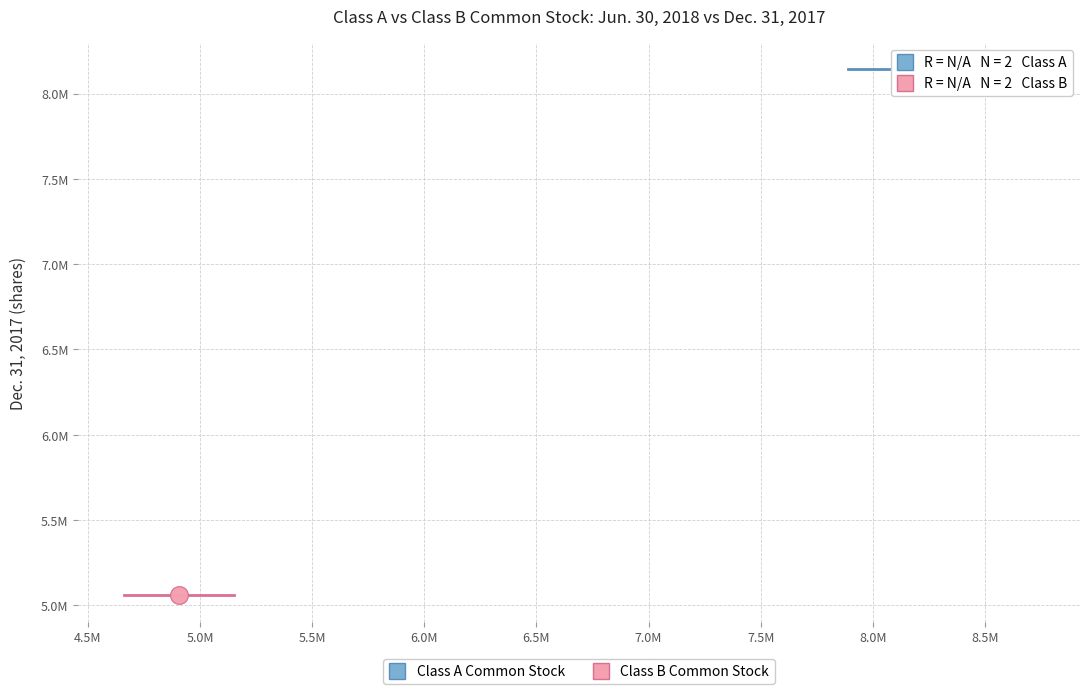

Which series reaches the minimum Y coordinate?

Class B Common Stock